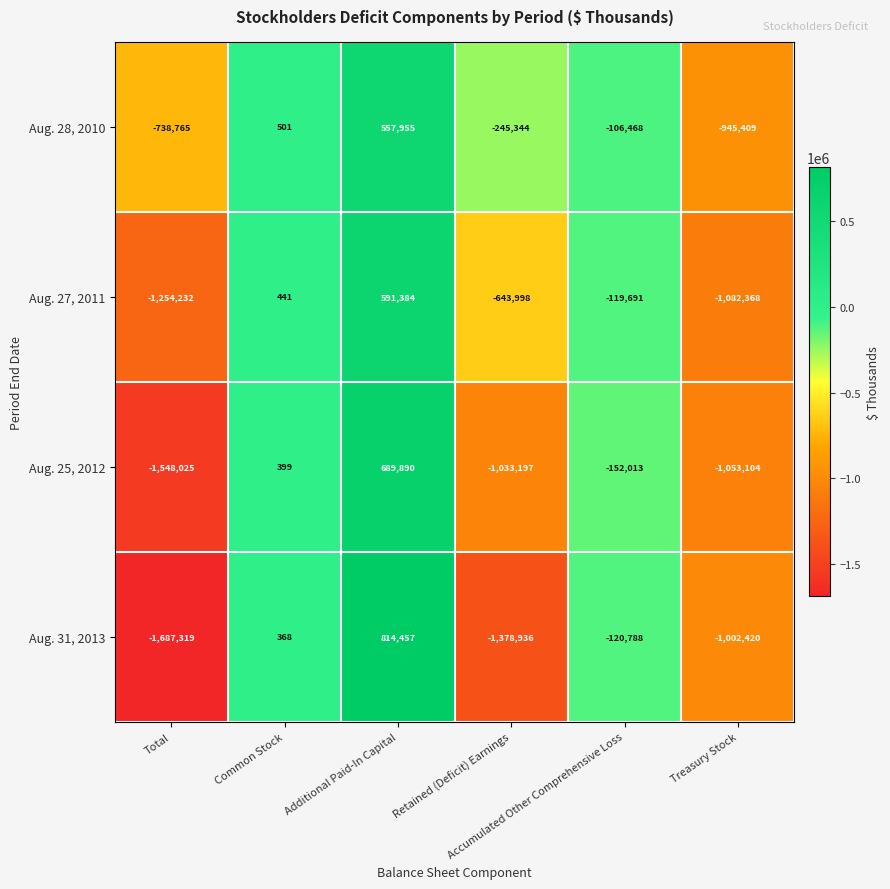

Rank the series by their maximum value, from lowest to highest.

Aug. 28, 2010, Aug. 27, 2011, Aug. 25, 2012, Aug. 31, 2013